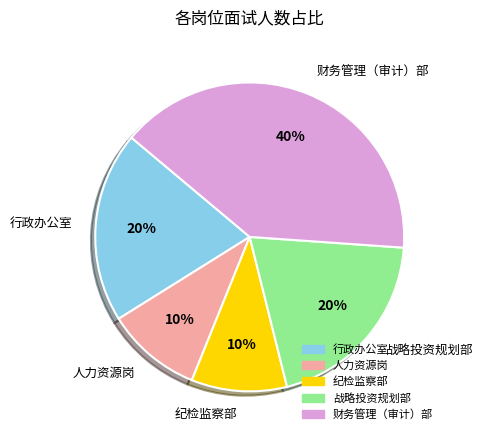

Combined, do 战略投资规划部 and 人力资源岗 account for over 50%?

No